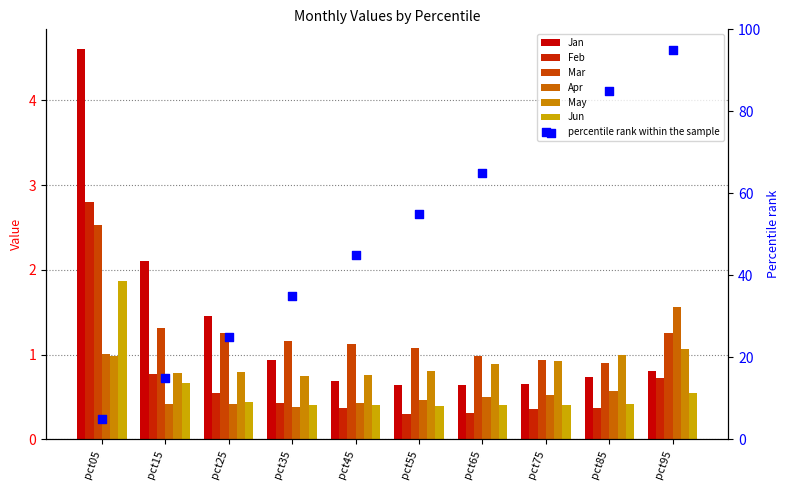

At which category is the sum across all series the highest?

pct05